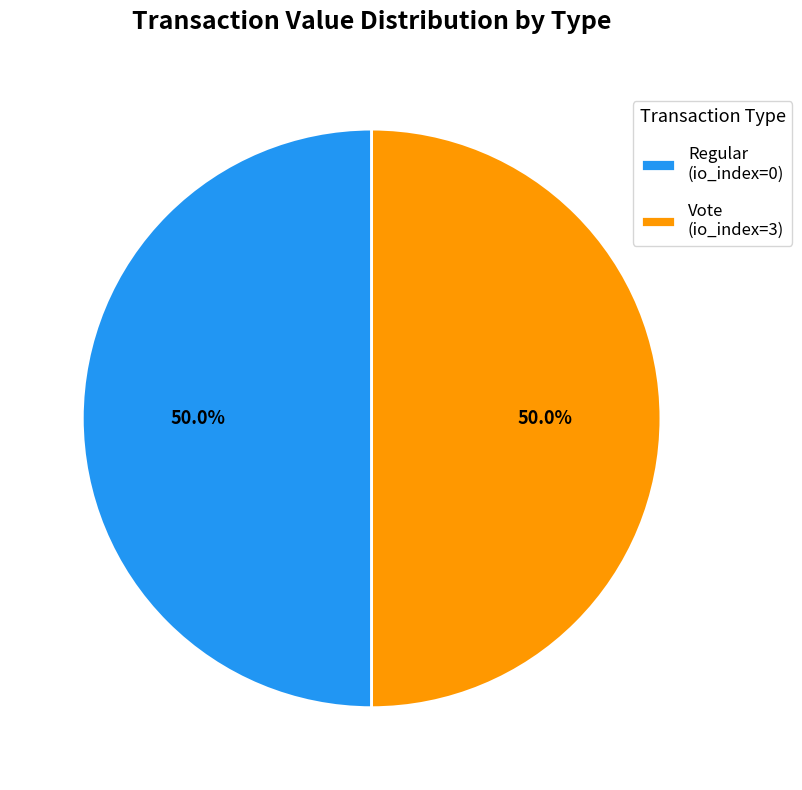

What is the ratio of the value at Regular (io_index=0) to the value at Vote (io_index=3)?

1.0